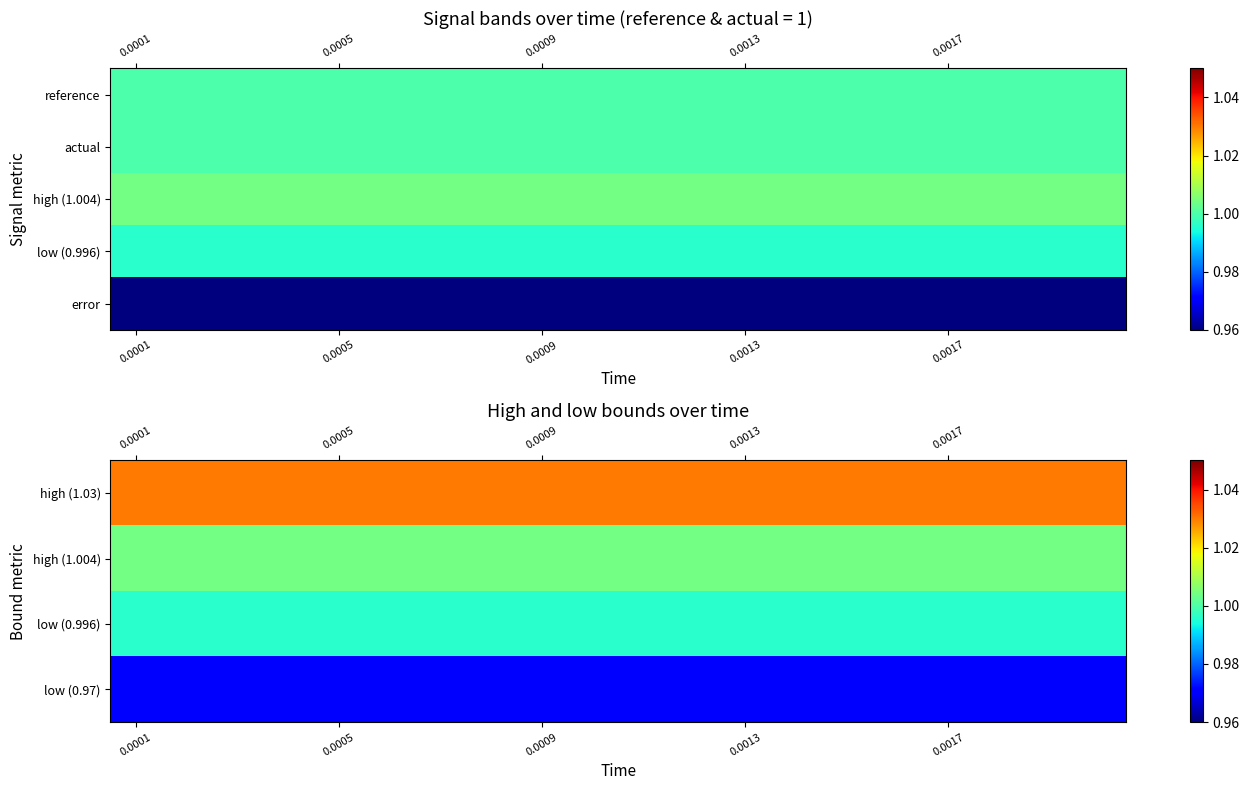

List the series in order of their peak value, lowest first.

error, low (0.97), low (0.996), high (1.004), high (1.03)